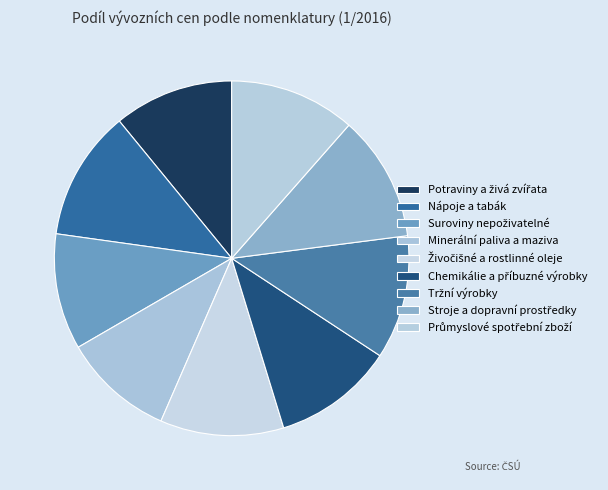

How many segments does this pie chart have?

9